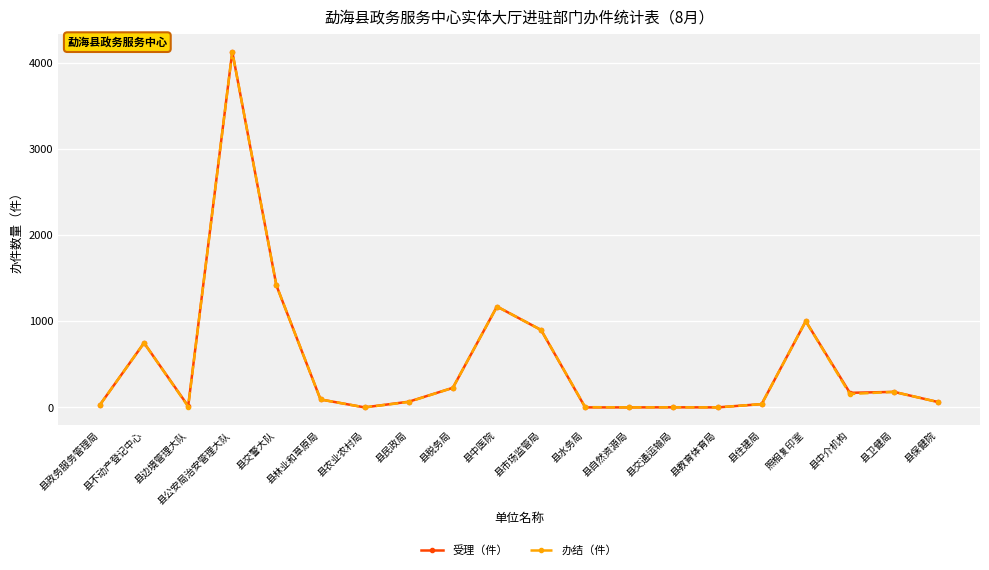

What is the total value across all series at 县卫健局?

360